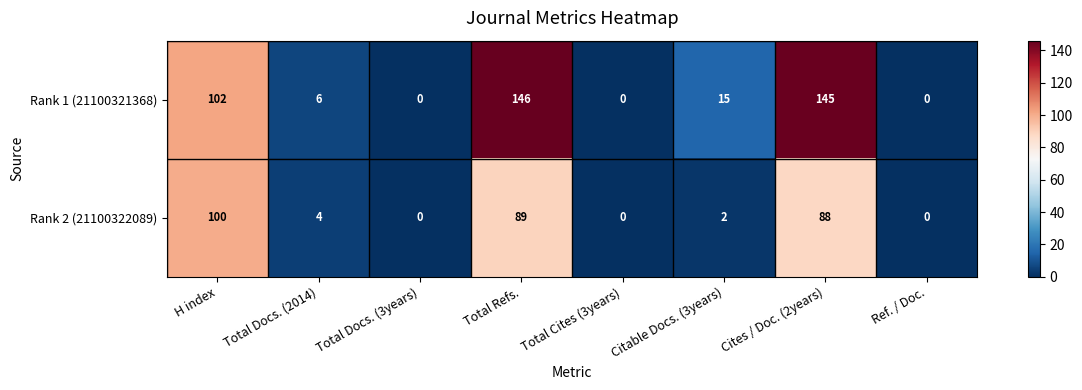

What is the difference between the highest and lowest values at Total Refs.?

57